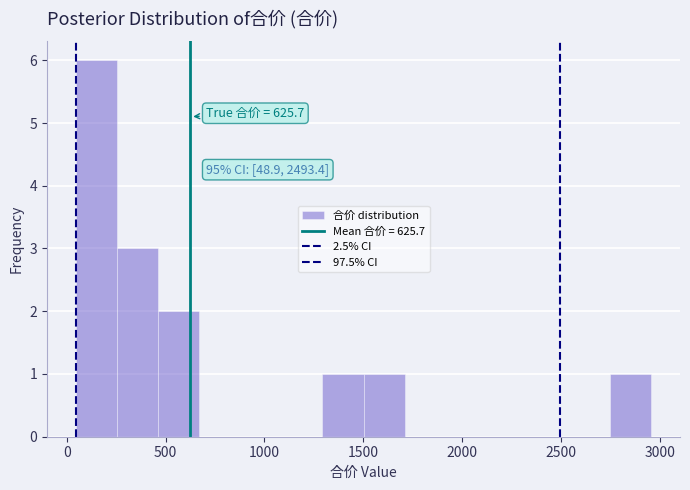

Which range on the x-axis has the tallest bar?

50 to 250